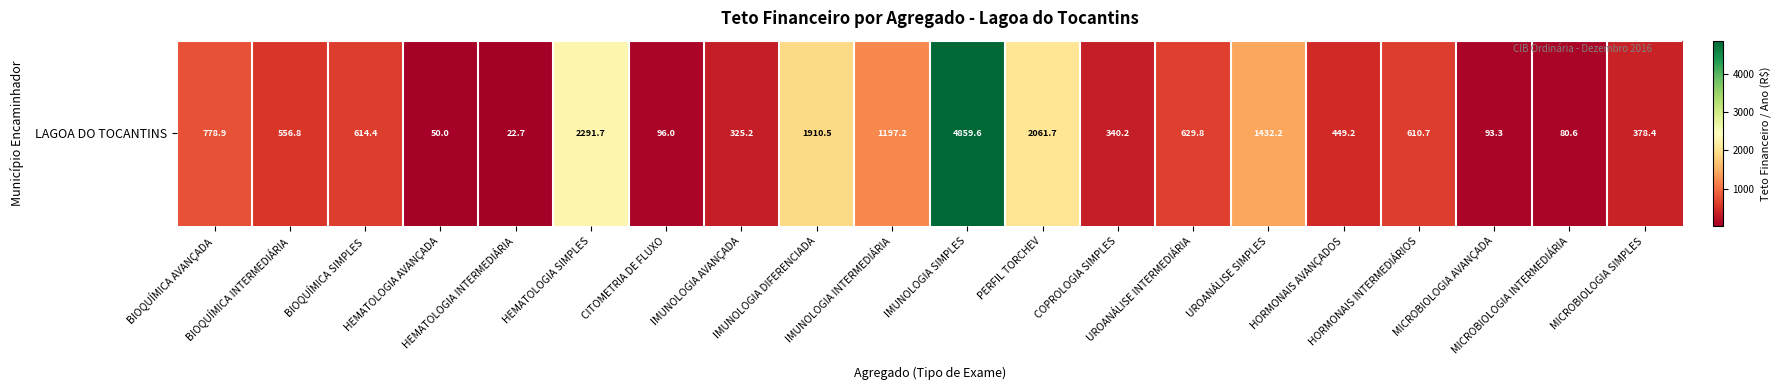

Rank the categories by value from highest to lowest.

IMUNOLOGIA SIMPLES, HEMATOLOGIA SIMPLES, PERFIL TORCHEV, IMUNOLOGIA DIFERENCIADA, UROANÁLISE SIMPLES, IMUNOLOGIA INTERMEDIÁRIA, BIOQUÍMICA AVANÇADA, UROANÁLISE INTERMEDIÁRIA, BIOQUÍMICA SIMPLES, HORMONAIS INTERMEDIÁRIOS, BIOQUÍMICA INTERMEDIÁRIA, HORMONAIS AVANÇADOS, MICROBIOLOGIA SIMPLES, COPROLOGIA SIMPLES, IMUNOLOGIA AVANÇADA, CITOMETRIA DE FLUXO, MICROBIOLOGIA AVANÇADA, MICROBIOLOGIA INTERMEDIÁRIA, HEMATOLOGIA AVANÇADA, HEMATOLOGIA INTERMEDIÁRIA